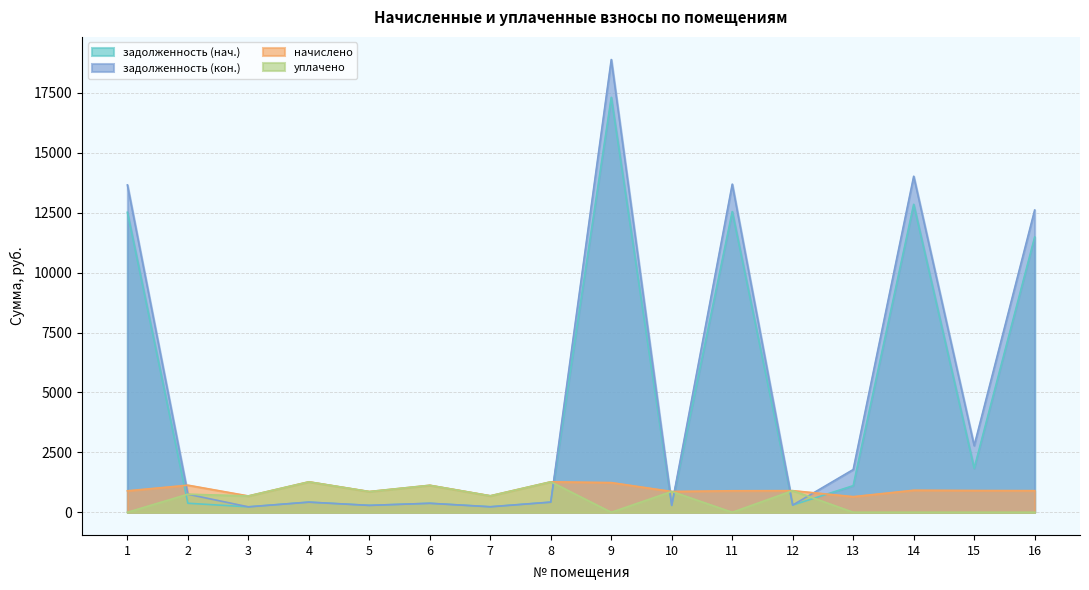

Between 8 and 14, which series saw the biggest shift?

задолженность (кон.)